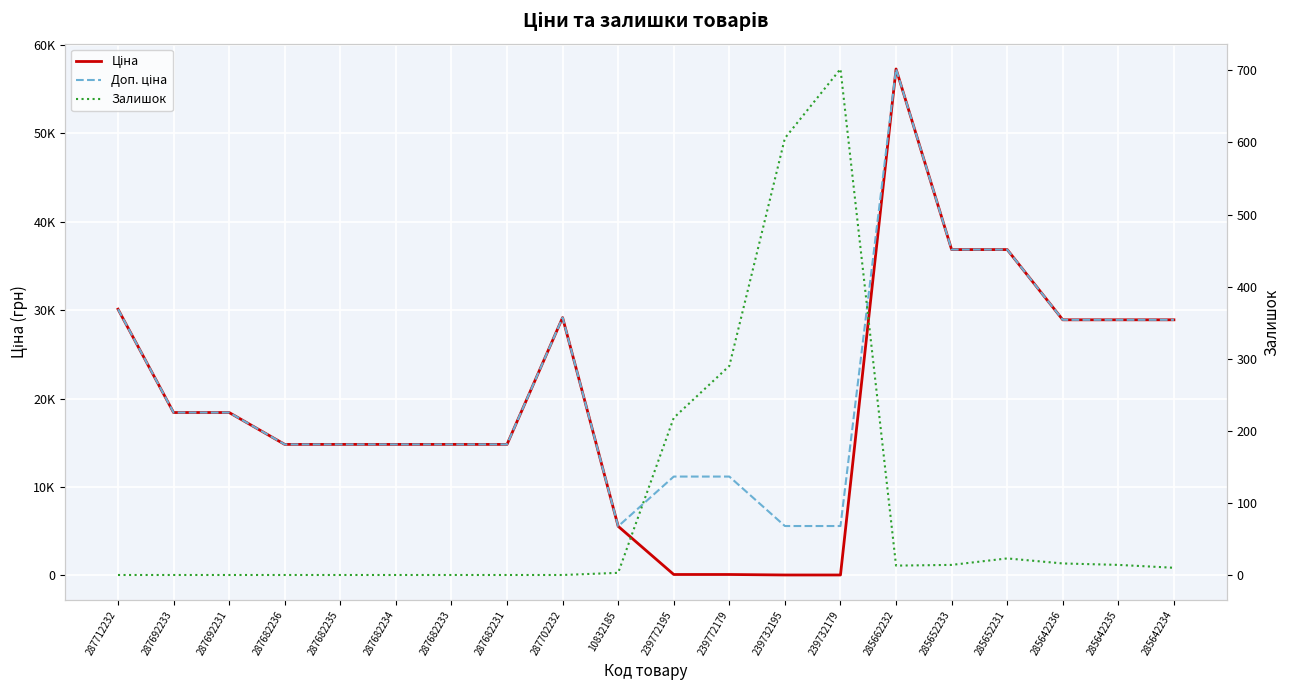

Read the Доп. ціна value at 287692233.

18420.9